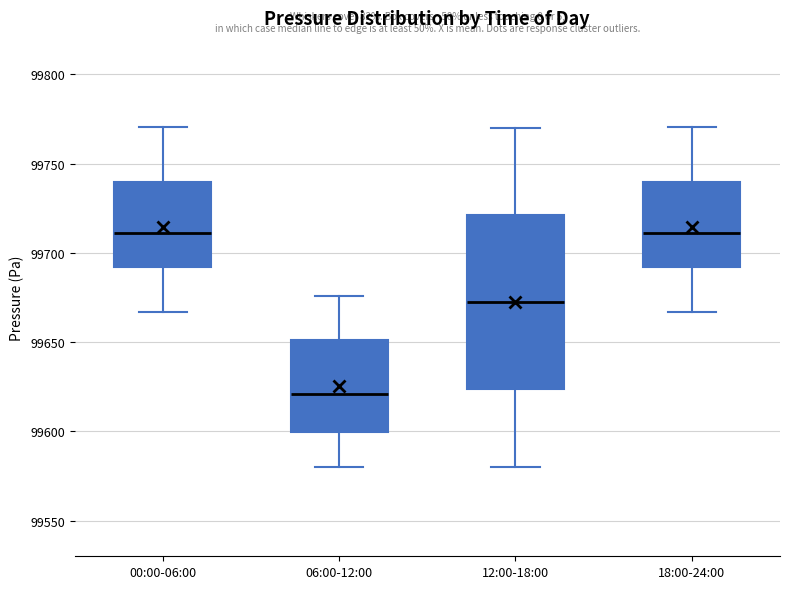

Reading left to right, read every box against the y-axis: the position of its median line, the range the box covers, and the ends of its whiskers. The values are not printed on the chart, so give them approximately, as read against the axis.

00:00-06:00: median 99710, box 99690 to 99740, whiskers 99665 to 99770
06:00-12:00: median 99620, box 99600 to 99650, whiskers 99580 to 99675
12:00-18:00: median 99675, box 99625 to 99720, whiskers 99580 to 99770
18:00-24:00: median 99710, box 99690 to 99740, whiskers 99665 to 99770